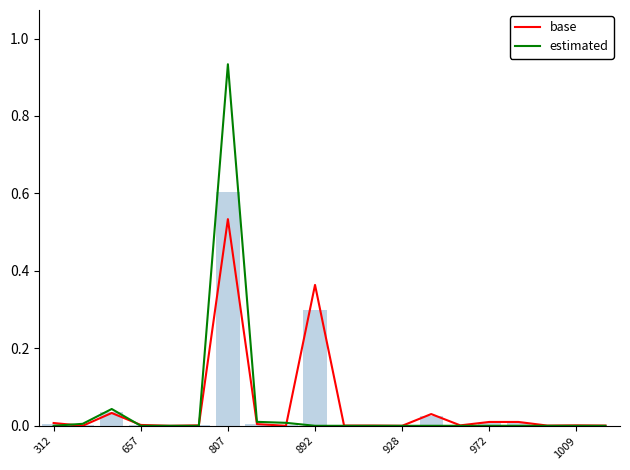

What are all the series names shown in the legend?

base, estimated